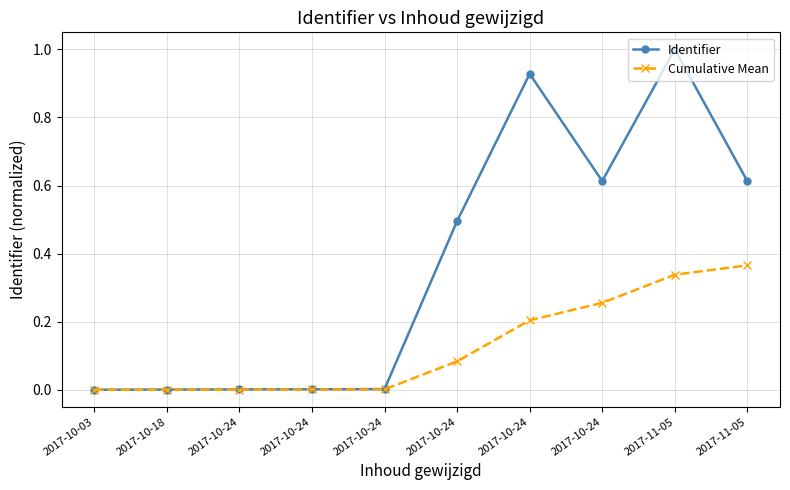

Reading right to left, extract all data points from this chart.

Identifier: 0.6	1.0	0.6	0.9	0.5	0.0	0.0	0.0	0.0	0.0
Cumulative Mean: 0.4	0.3	0.3	0.2	0.1	0.0	0.0	0.0	0.0	0.0